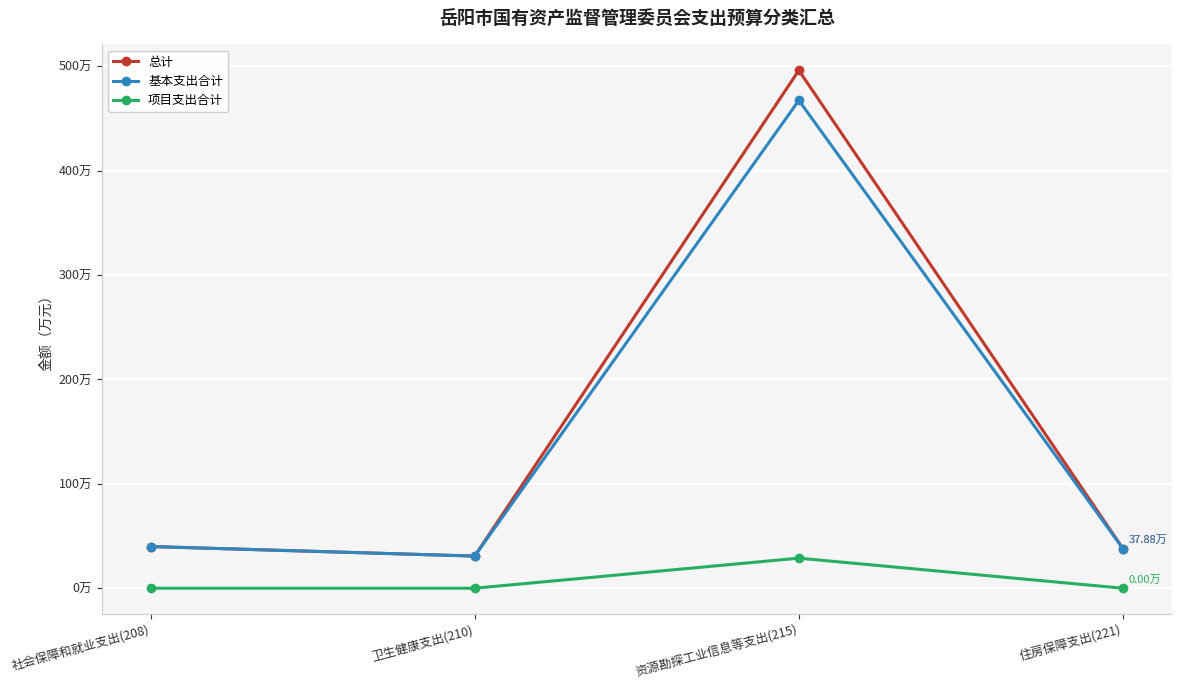

What is the difference between the maximum and minimum values in the 总计 series?

465.3